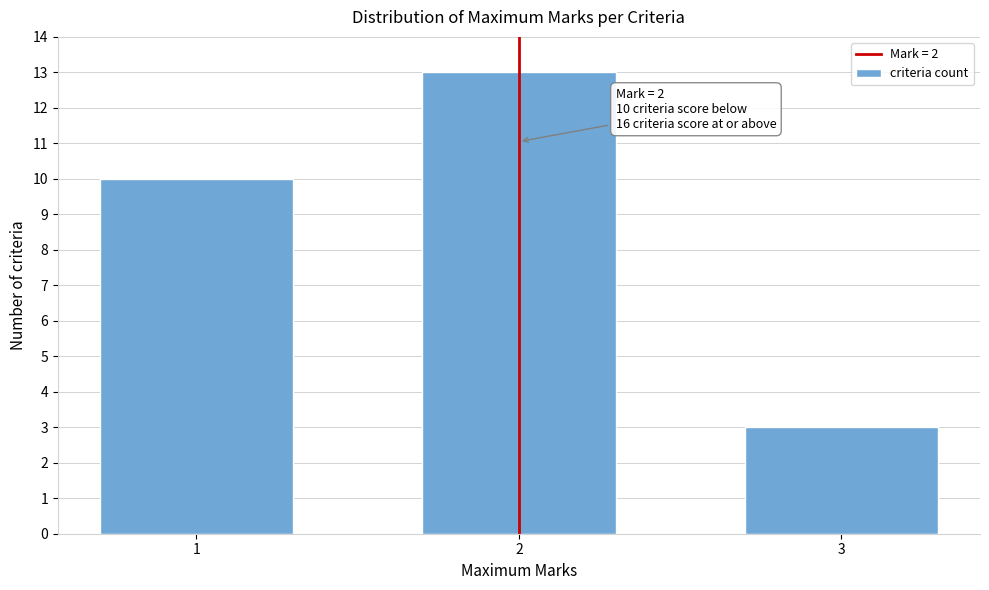

Reading left to right, transcribe all the data shown in this chart.

1=10	2=13	3=3